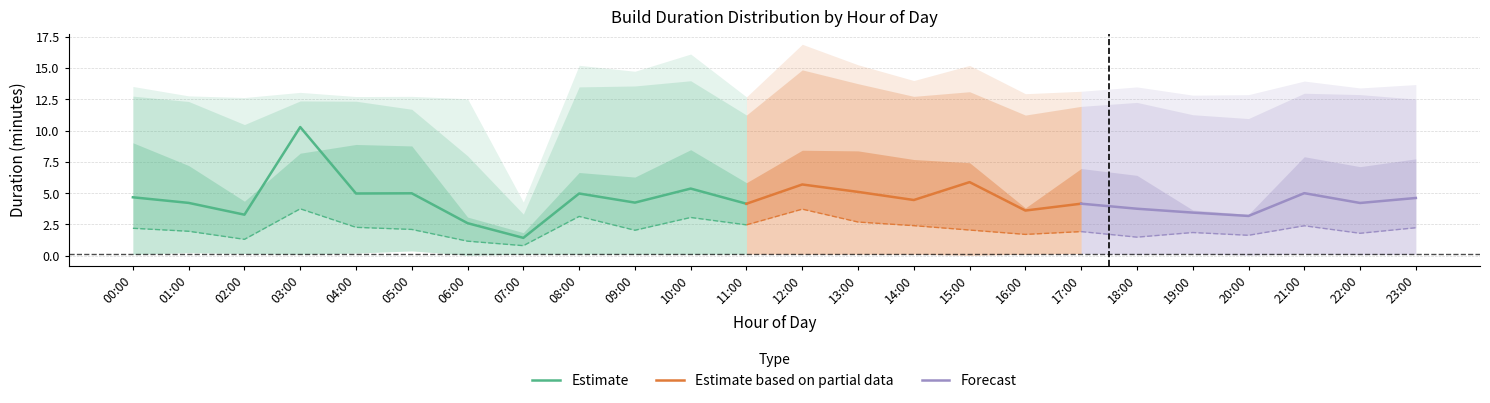

Where is the first local maximum for p95?

03:00